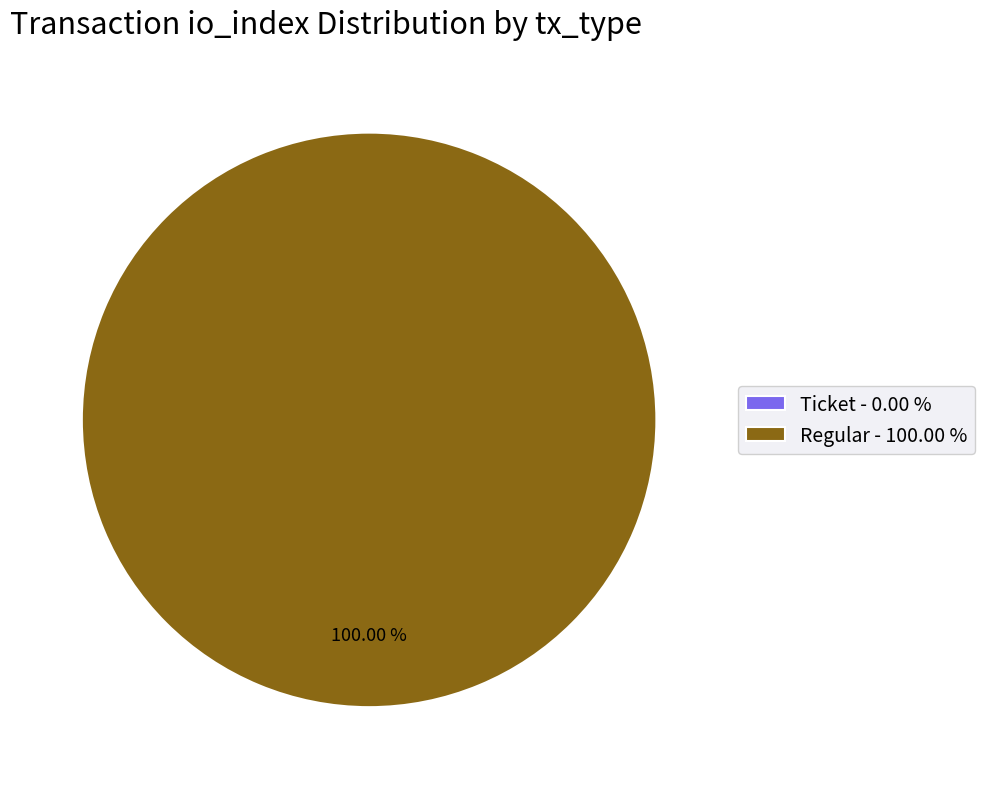

Is it true that Ticket (io_index=0) is 14% of the pie?

False